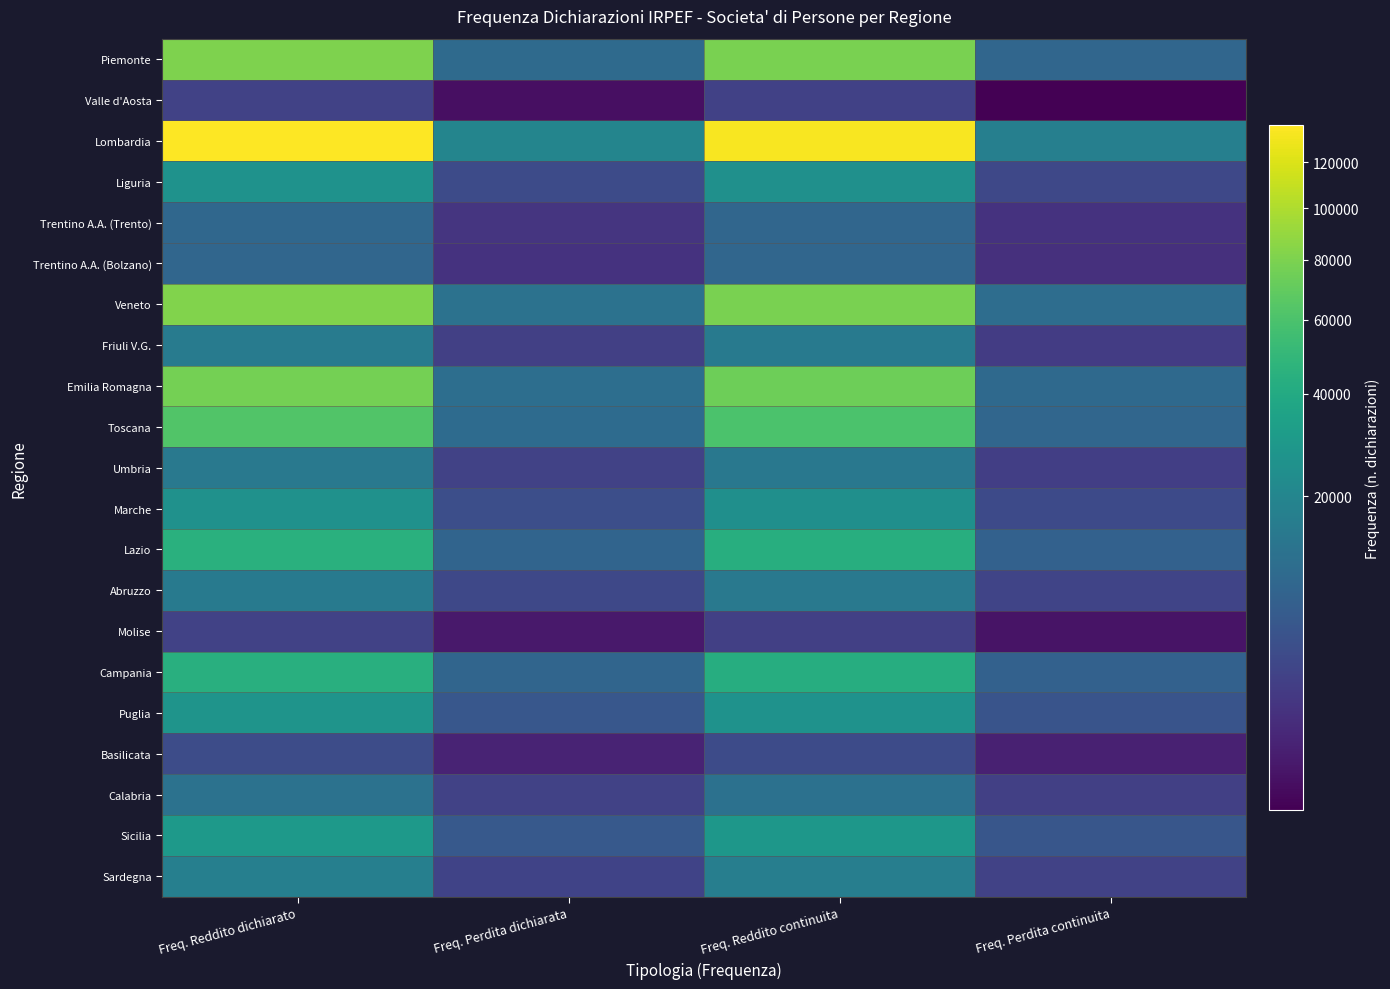

At how many categories does at least one series exceed 114667?

2